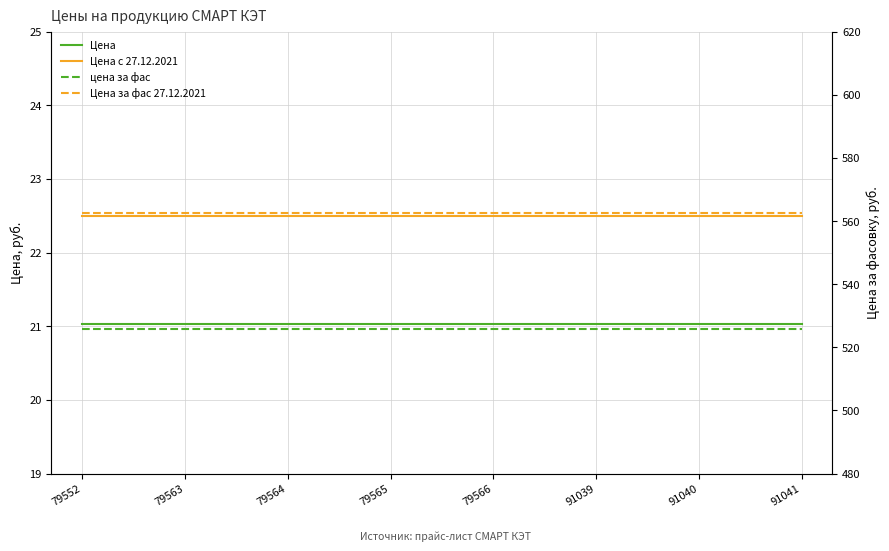

The Цена за фас 27.12.2021 series shows 562.5 at 79563. True or false?

True